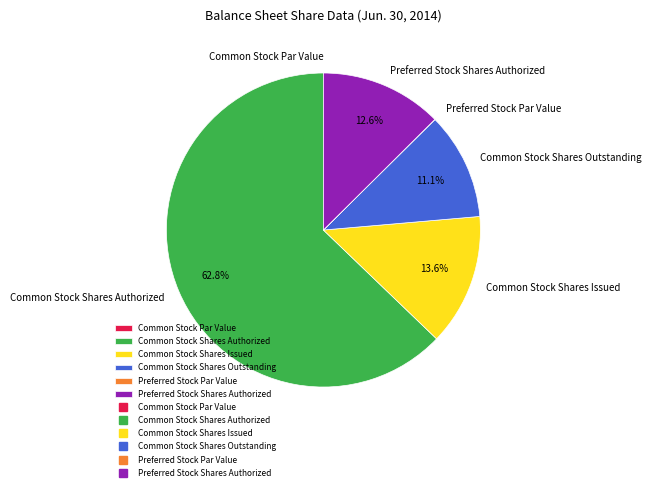

Between Common Stock Shares Outstanding and Common Stock Shares Authorized, which is larger?

Common Stock Shares Authorized